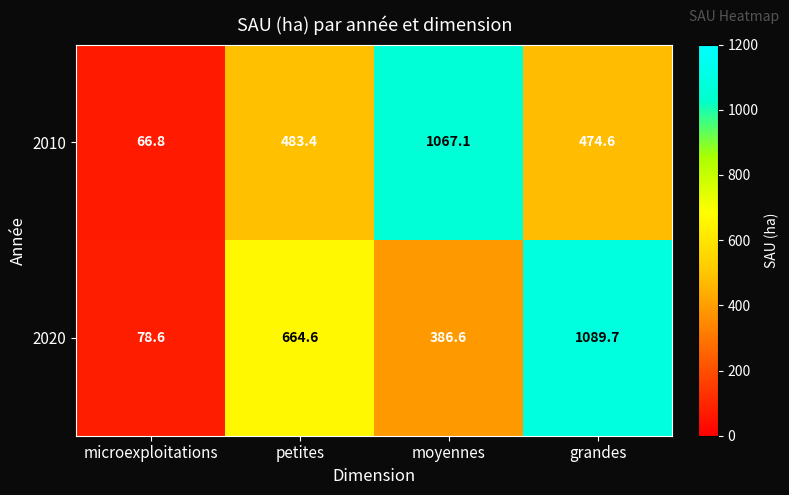

Which series has the largest range (max minus min)?

2020